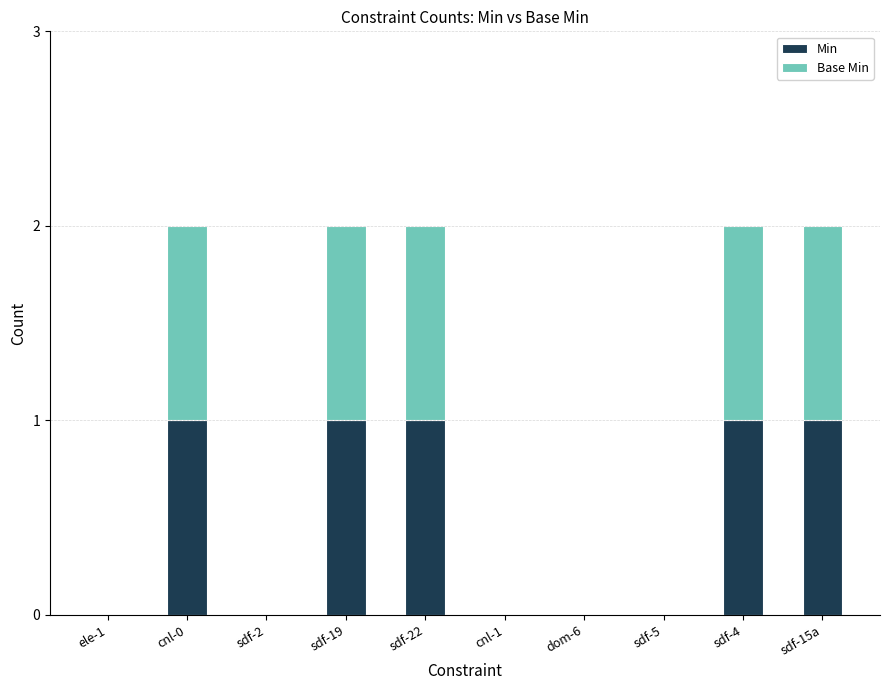

What is the sum of all Min values?

5